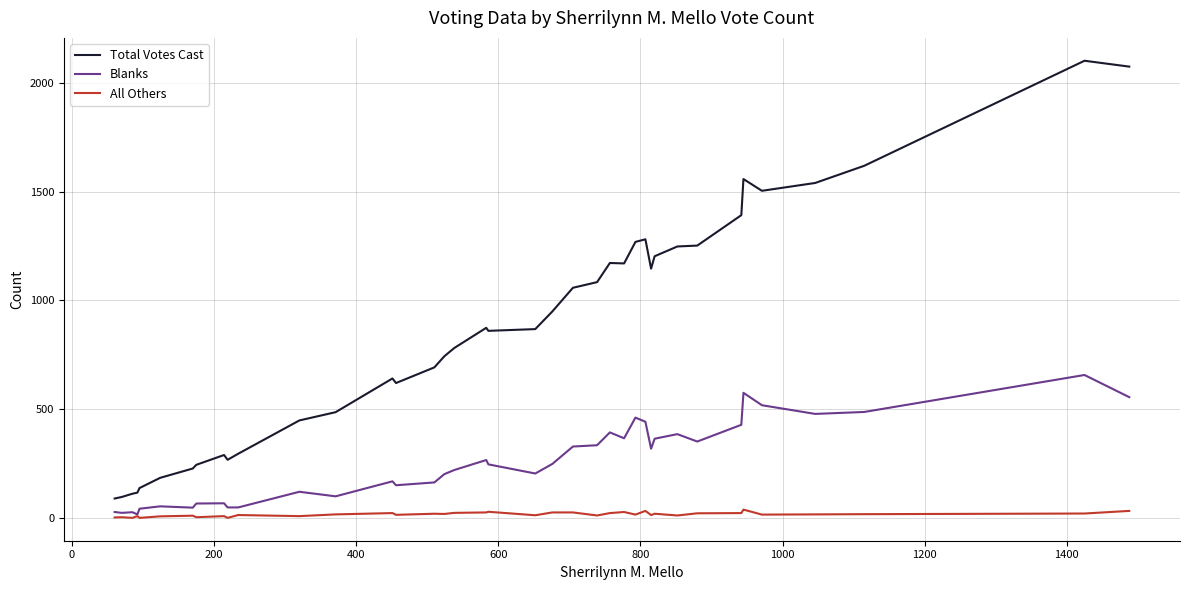

List the series in order of their overall mean, lowest first.

All Others, Blanks, Total Votes Cast